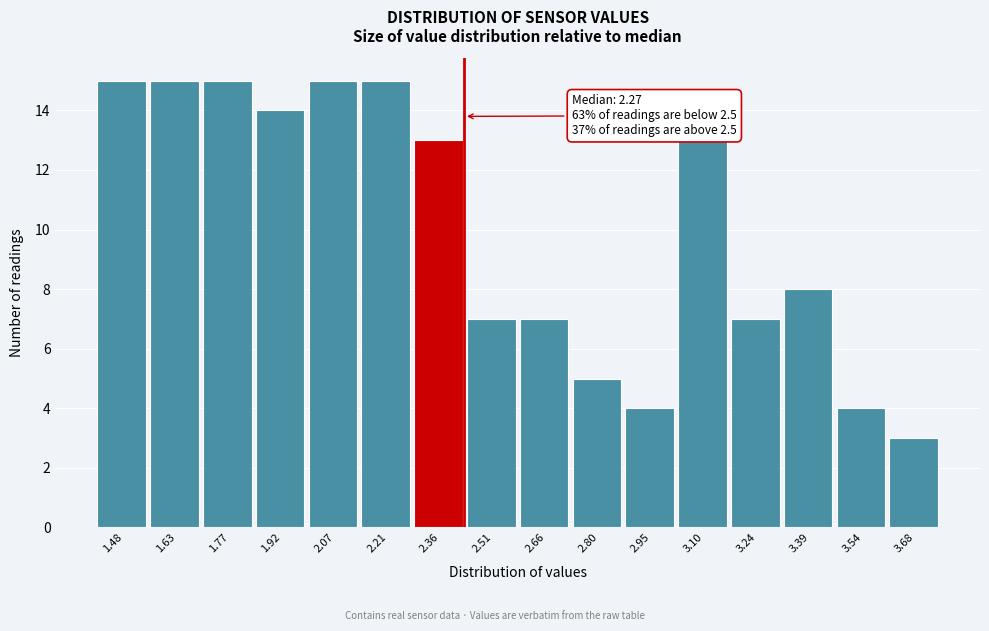

Reading right to left, list all the values displayed in this chart.

3	4	8	7	13	4	5	7	7	13	15	15	14	15	15	15